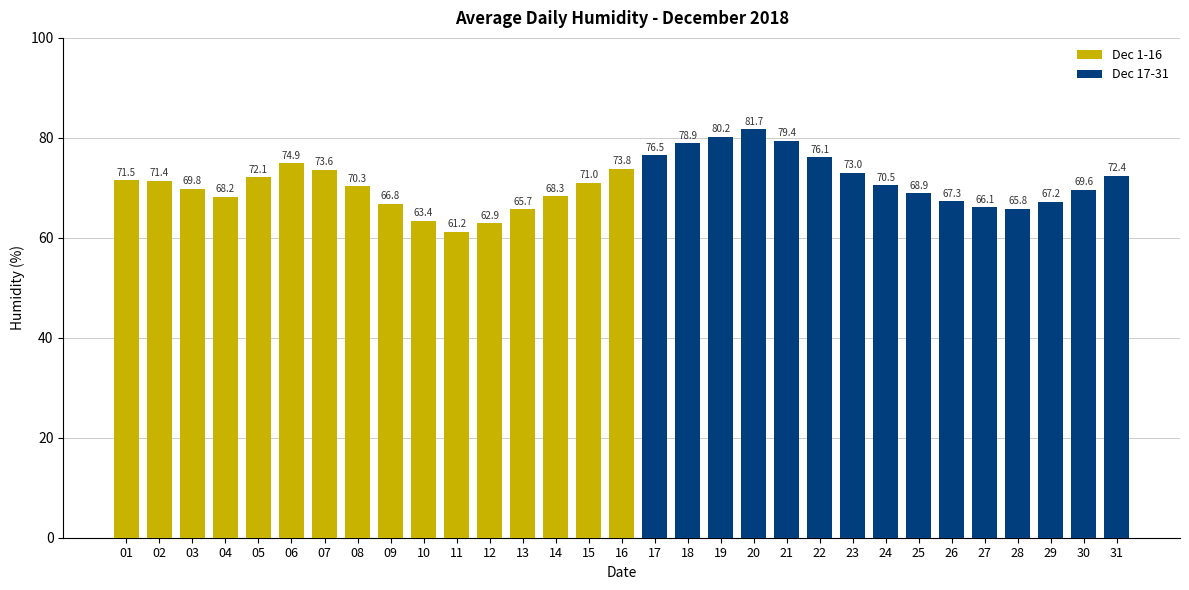

The Dec 1-16 series shows 63.4 at 10. True or false?

True